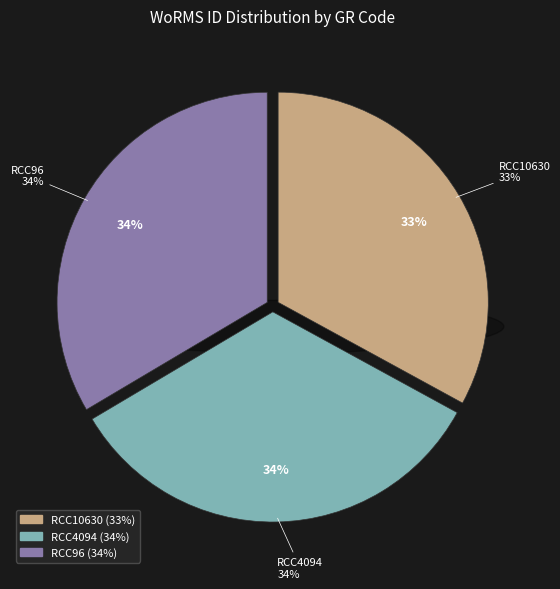

To the nearest percent, what portion does RCC4094 represent?

34%